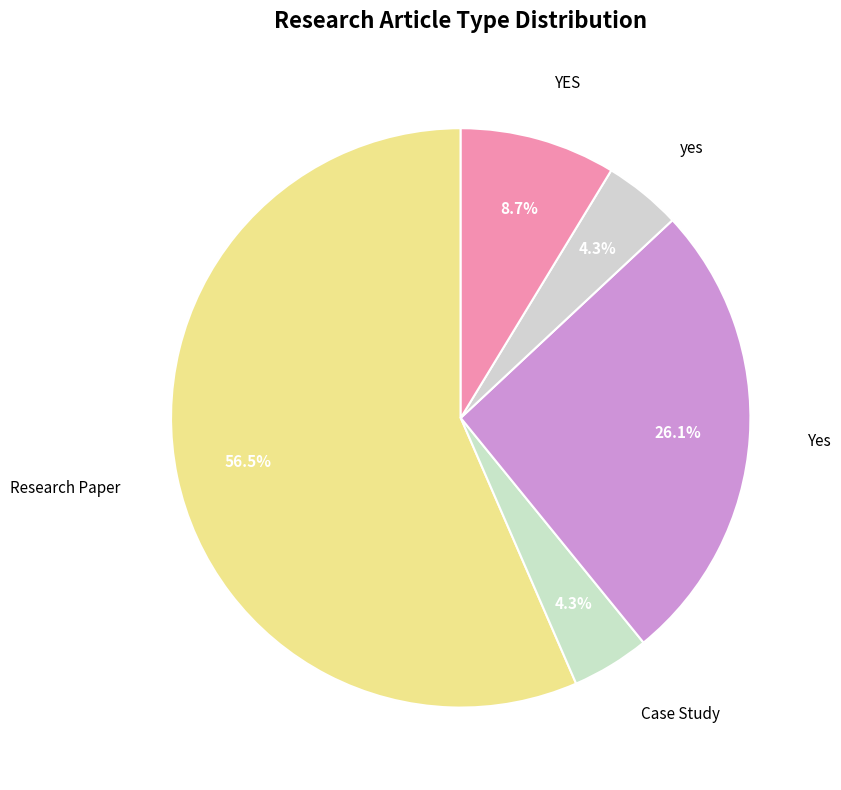

Which has a higher value, yes or YES?

YES